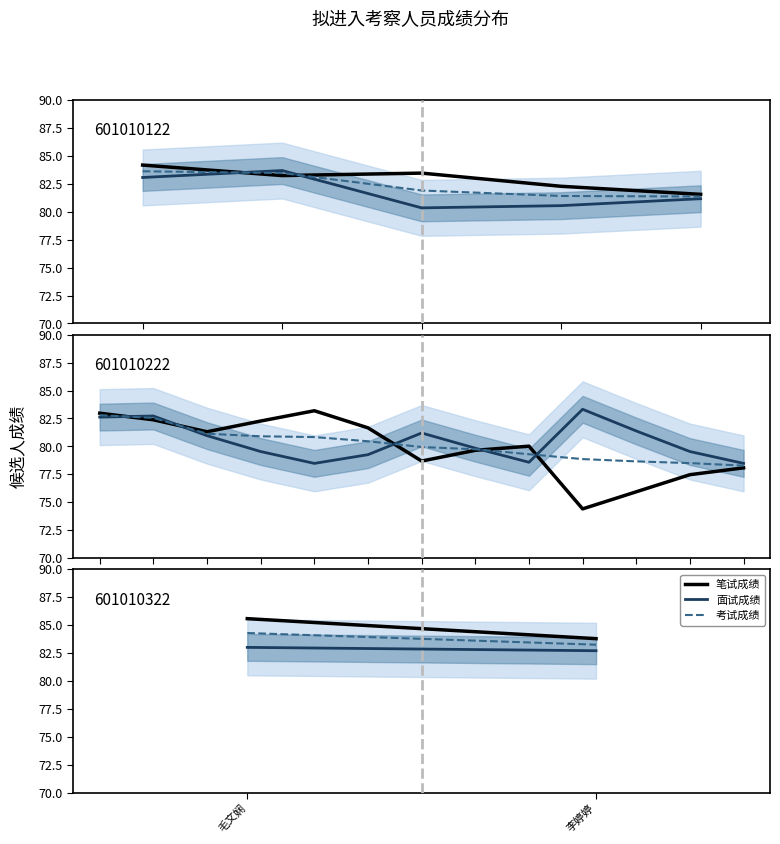

At which label does 面试成绩 reach its peak?

毛文娴